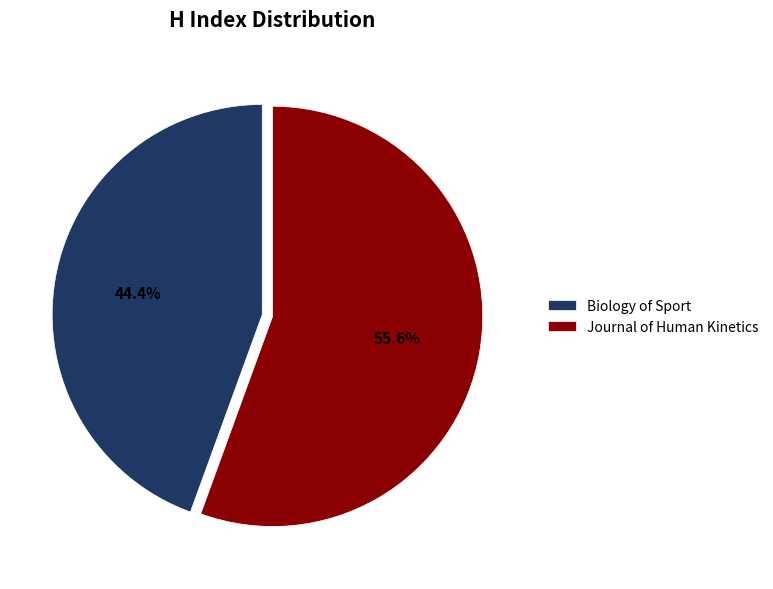

Is it true that Biology of Sport is 44% of the pie?

True